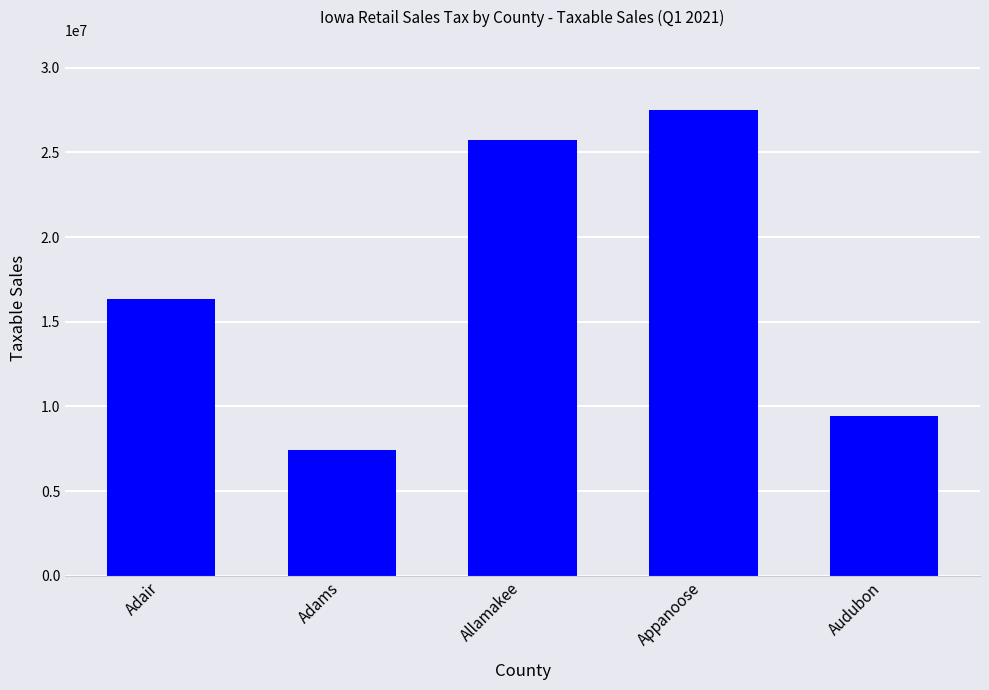

What is the smallest value displayed?

7427464